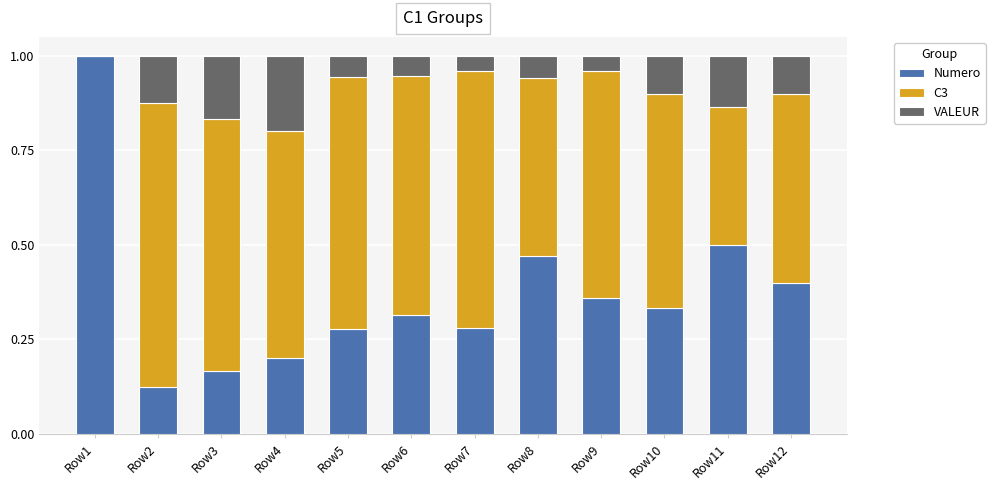

True or false: Numero has a value of 0.2 at Row6.

False